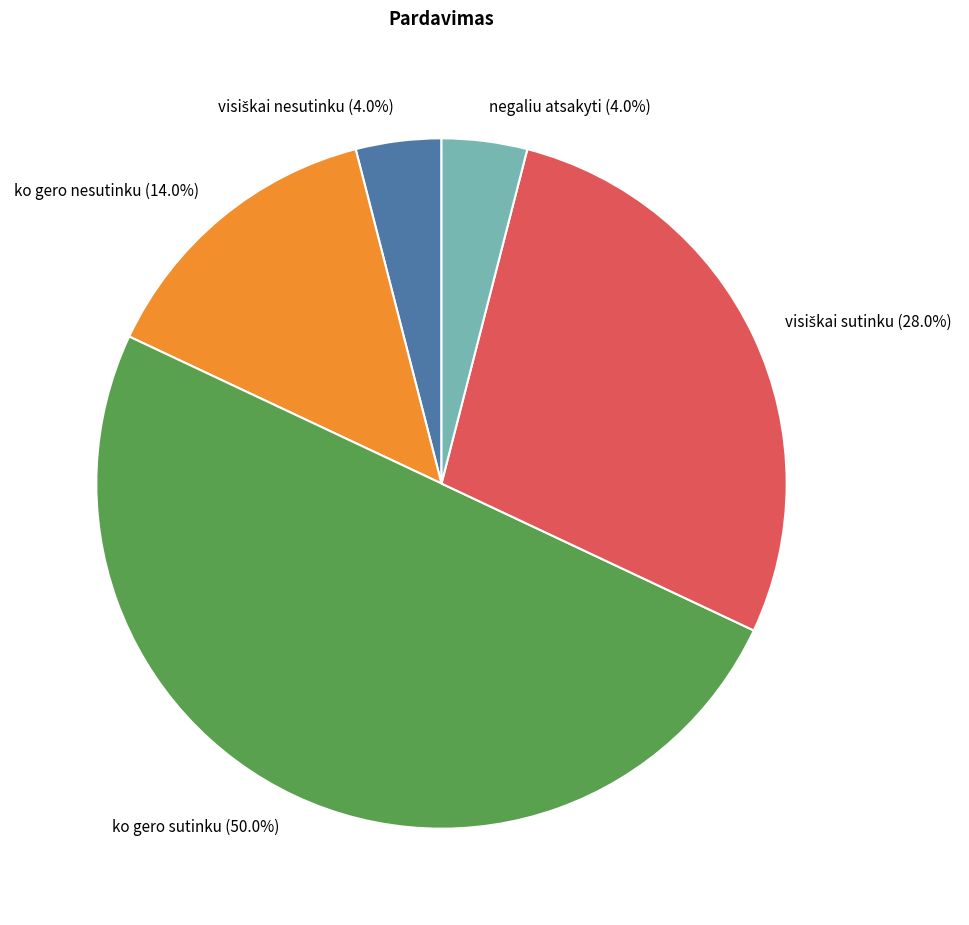

Which has a higher value, ko gero sutinku (50.0%) or ko gero nesutinku (14.0%)?

ko gero sutinku (50.0%)